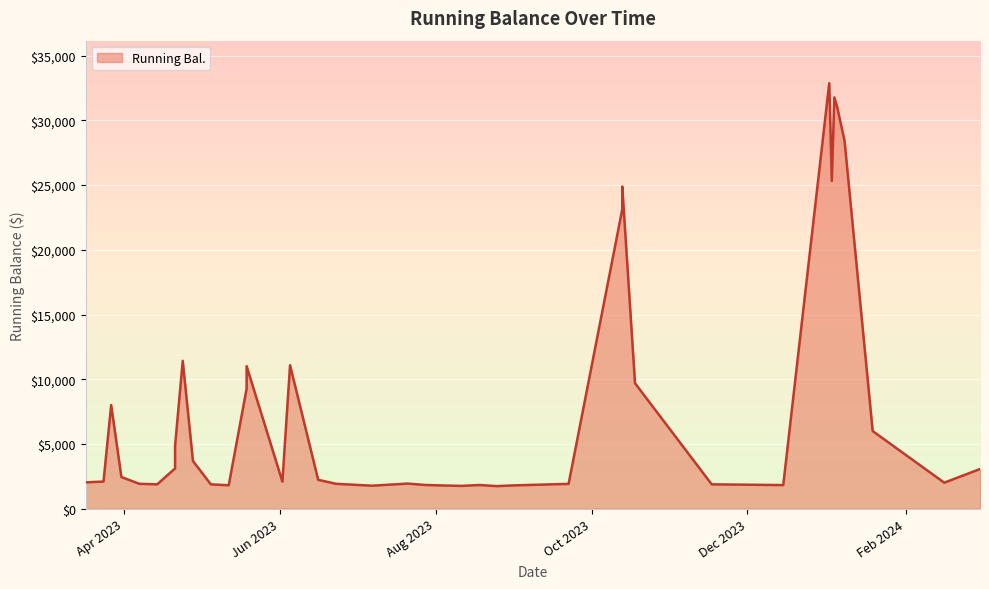

Is it true that the value at 34 is 2775.2?

False